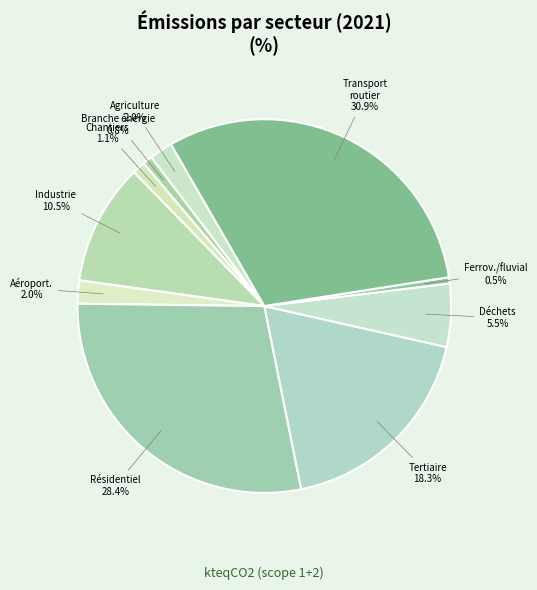

How many slices are in this pie chart?

10